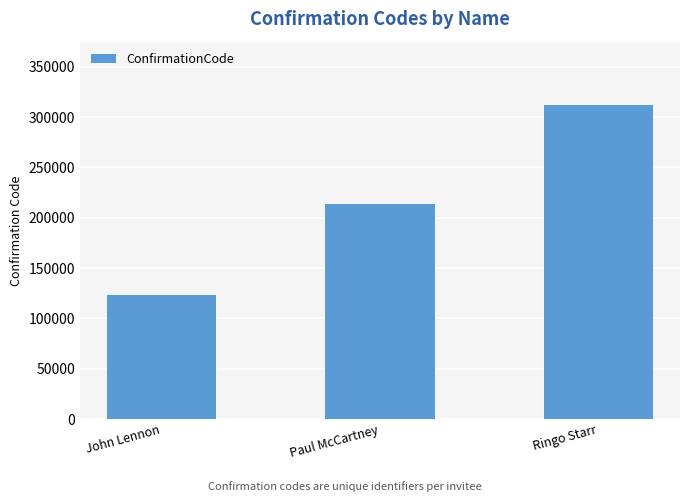

Count the number of categories in the chart.

3